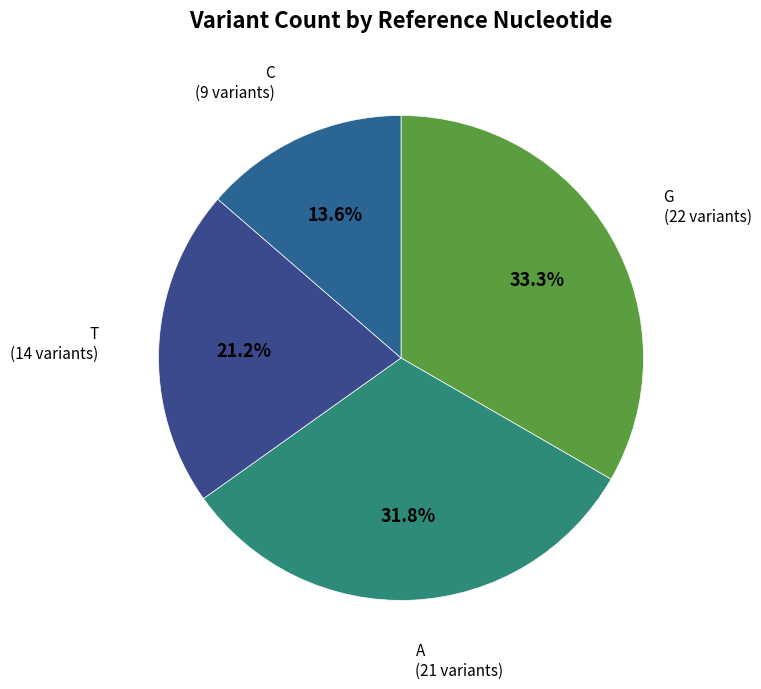

Combined, do G and A account for over 50%?

Yes